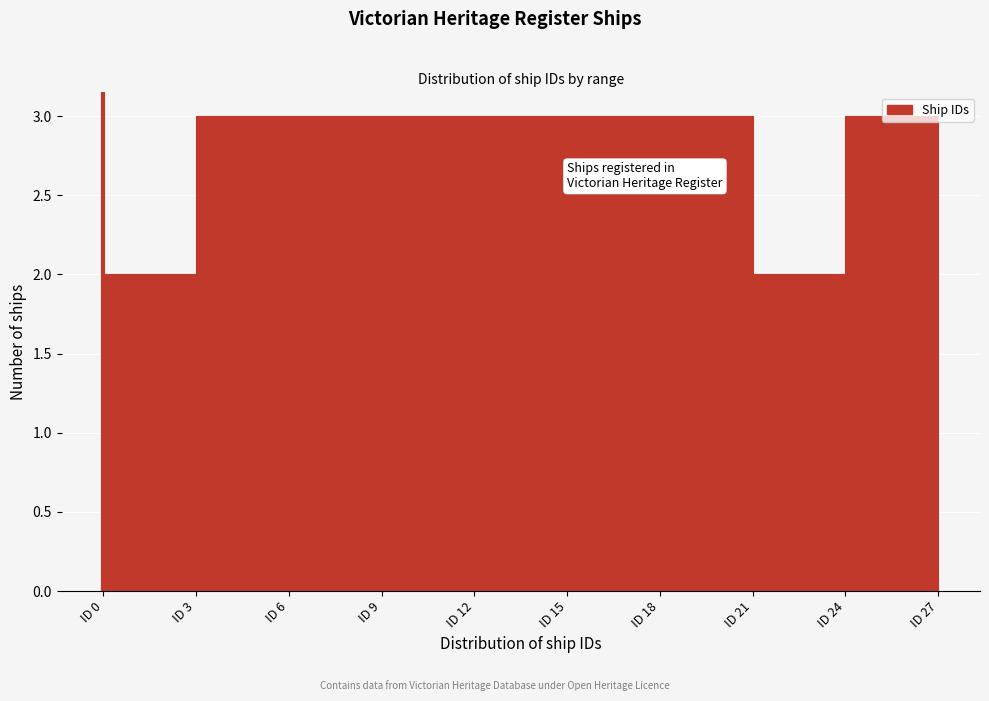

Reading left to right, list every bar in this chart as the range it spans on the x-axis followed by its height. The values are not printed on the chart, so give them approximately, as read against the axis.

0 to 3: 2
3 to 6: 3
6 to 9: 3
9 to 12: 3
12 to 15: 3
15 to 18: 3
18 to 21: 3
21 to 24: 2
24 to 27: 3